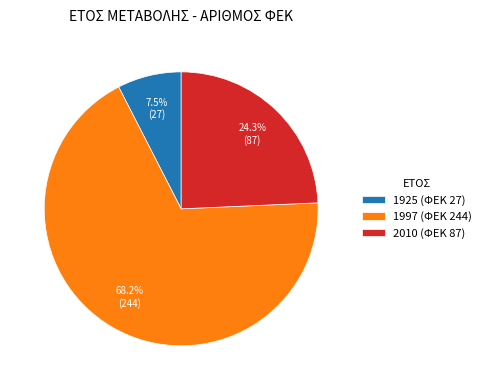

True or false: 2010 accounts for 24% of the total.

True